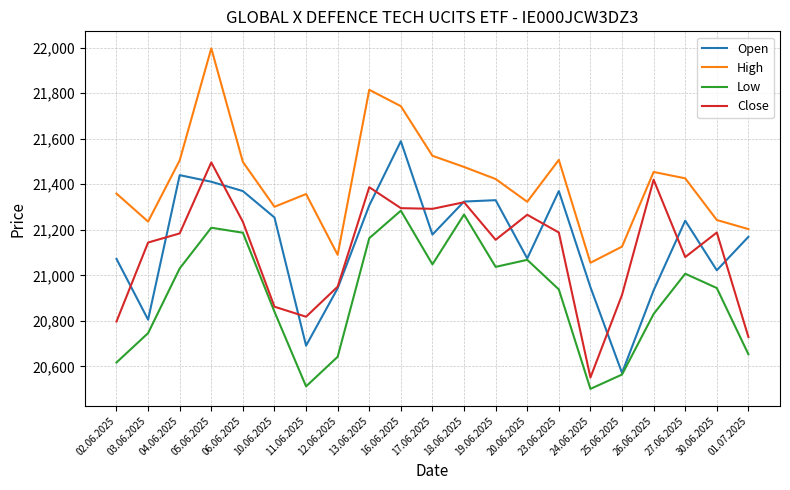

Does the chart display data point markers on the line(s)?

No